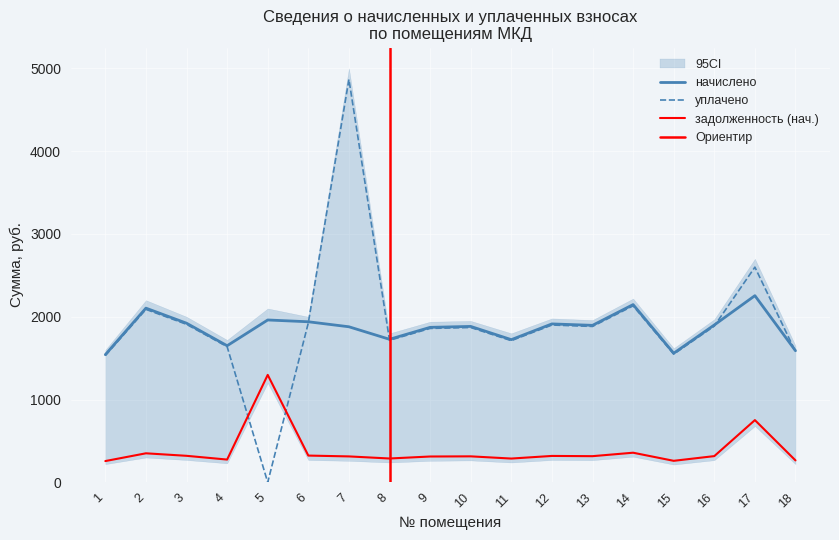

True or false: начислено has more than 0 interior local peaks.

True